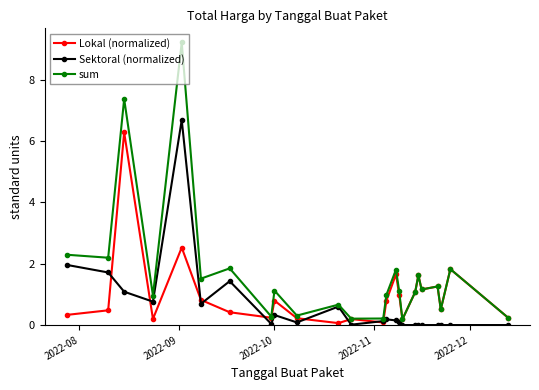

Does the chart have visible grid lines?

No